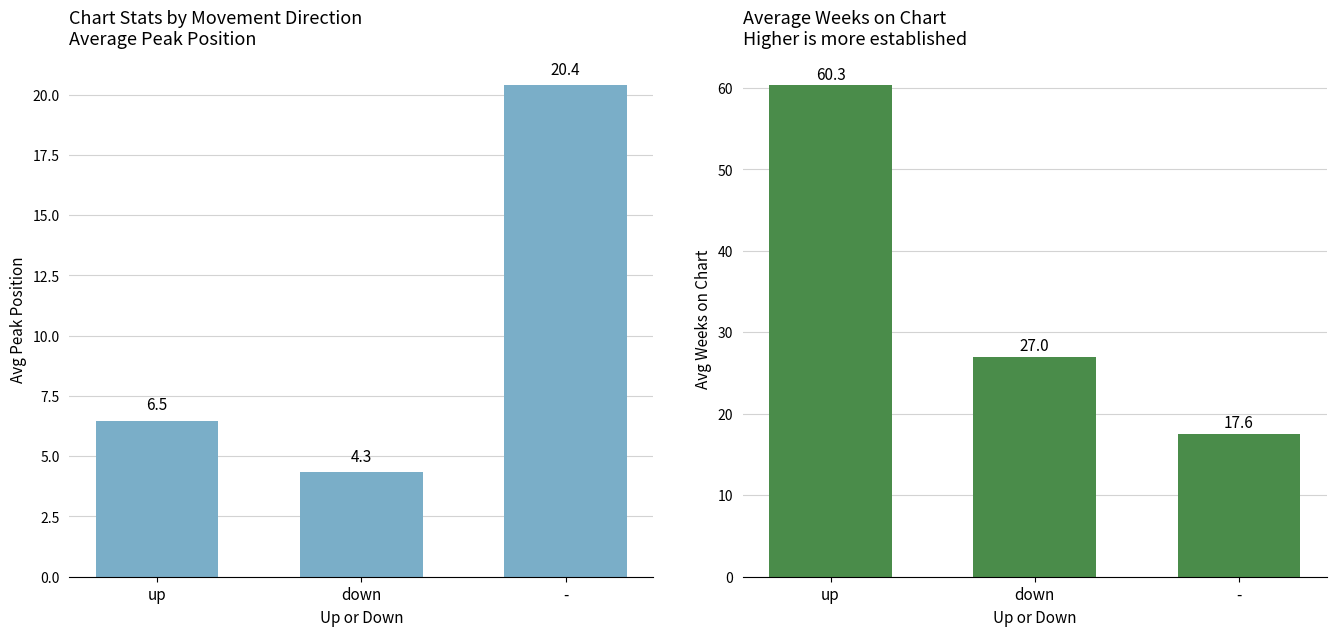

Reading left to right, what are all the values shown in this chart?

Avg Peak Position: up=6.5	down=4.3	-=20.4
Avg Weeks on Chart: up=60.3	down=27.0	-=17.6